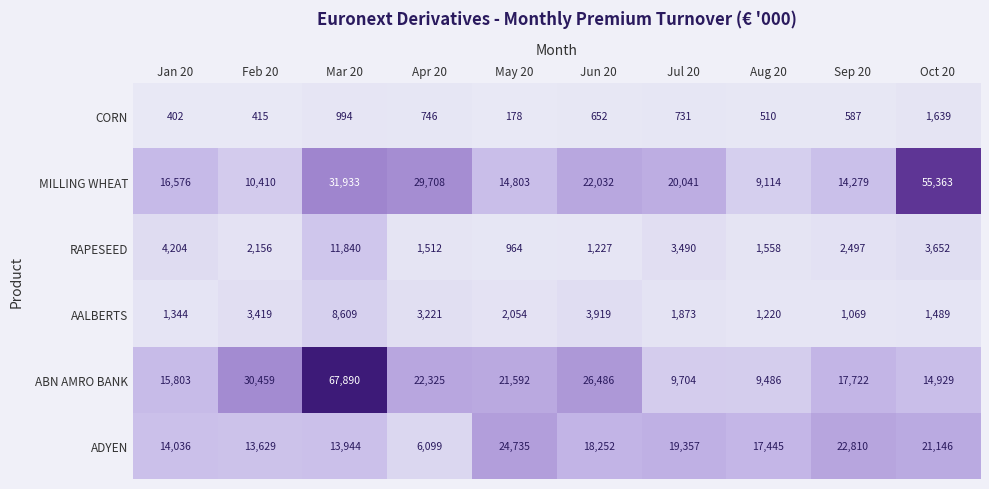

Where does the MILLING WHEAT series first go above 20041?

Mar 20